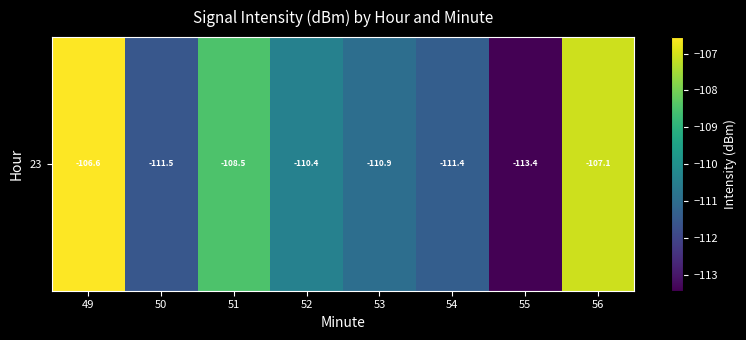

Rank the categories by value from lowest to highest.

55, 50, 54, 53, 52, 51, 56, 49